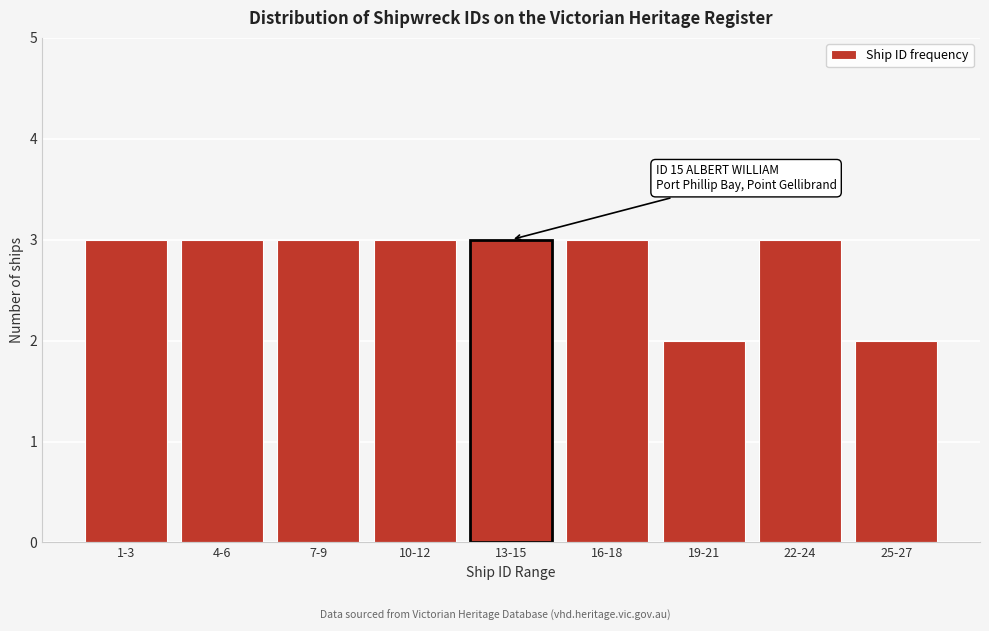

Reading right to left, transcribe all the data shown in this chart.

2	3	2	3	3	3	3	3	3